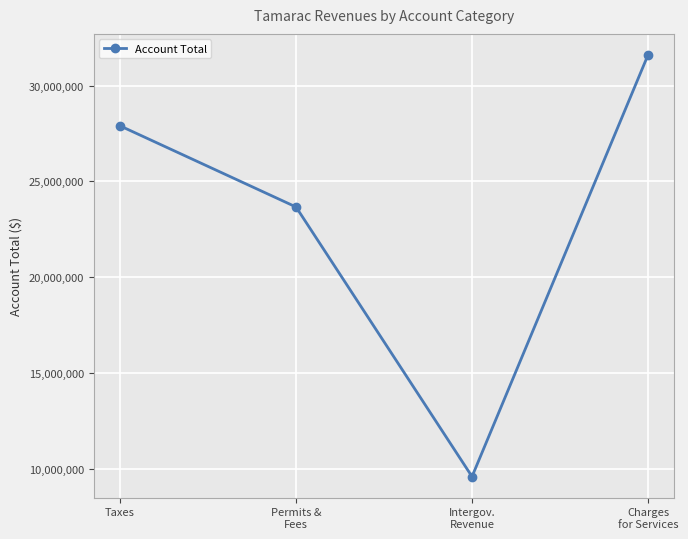

How many values are between 23661560 and 31598325?

3